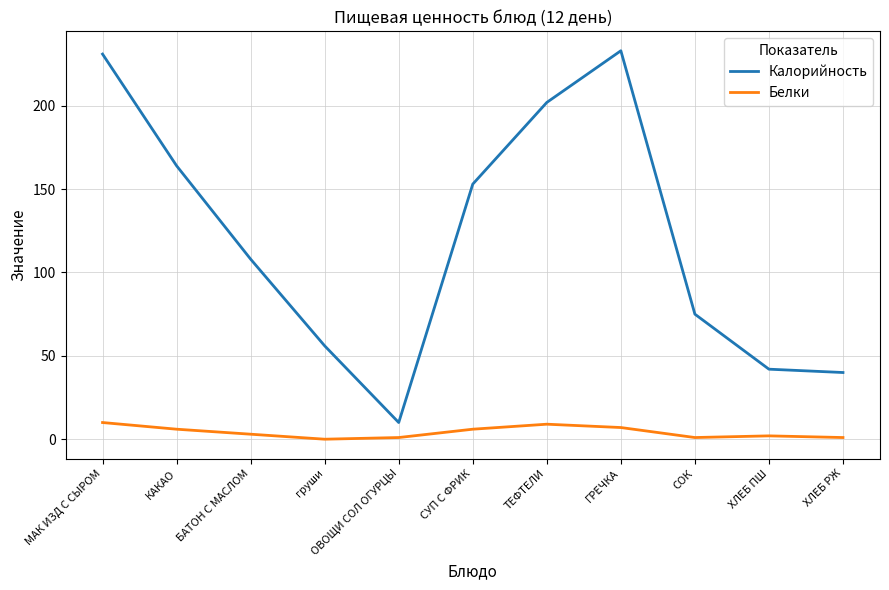

What is the difference between the Белки values at СУП С ФРИК and ХЛЕБ РЖ?

5